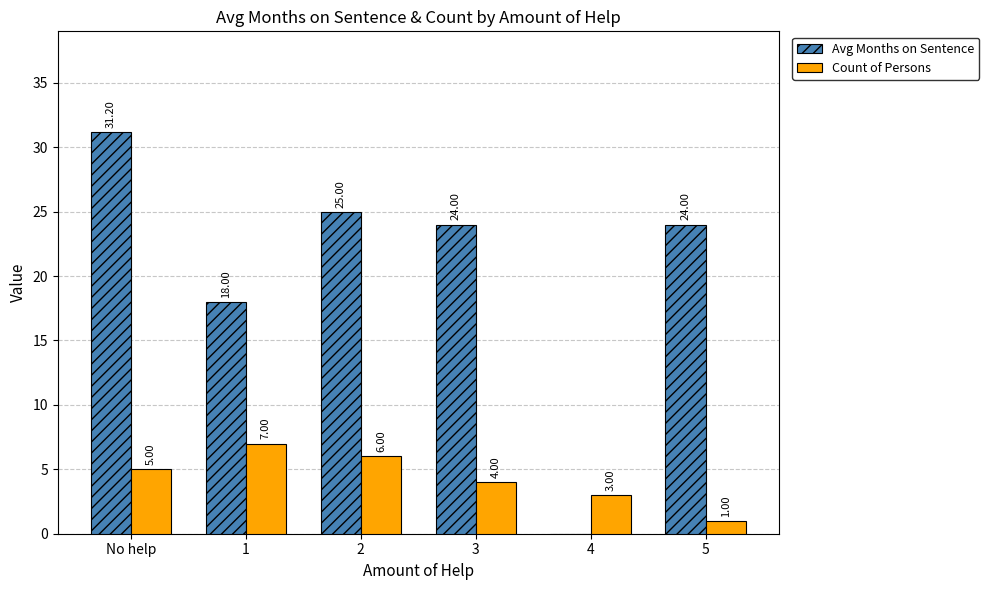

What is the total value across all series at 1?

25.0